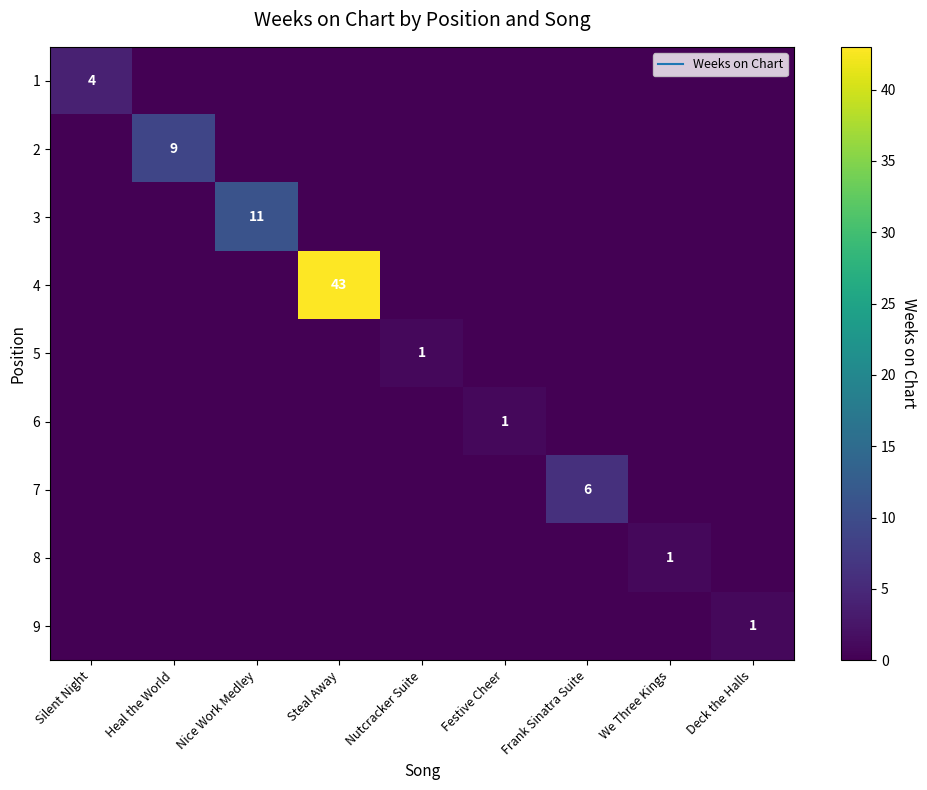

Which series changed the most between Silent Night and Steal Away?

4